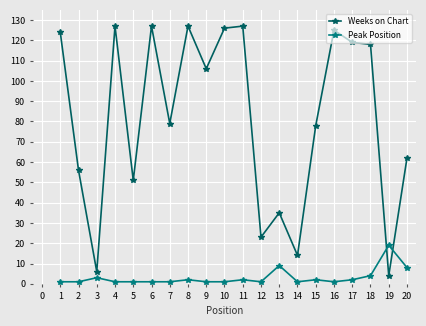

How many intersections are there between Weeks on Chart and Peak Position?

2